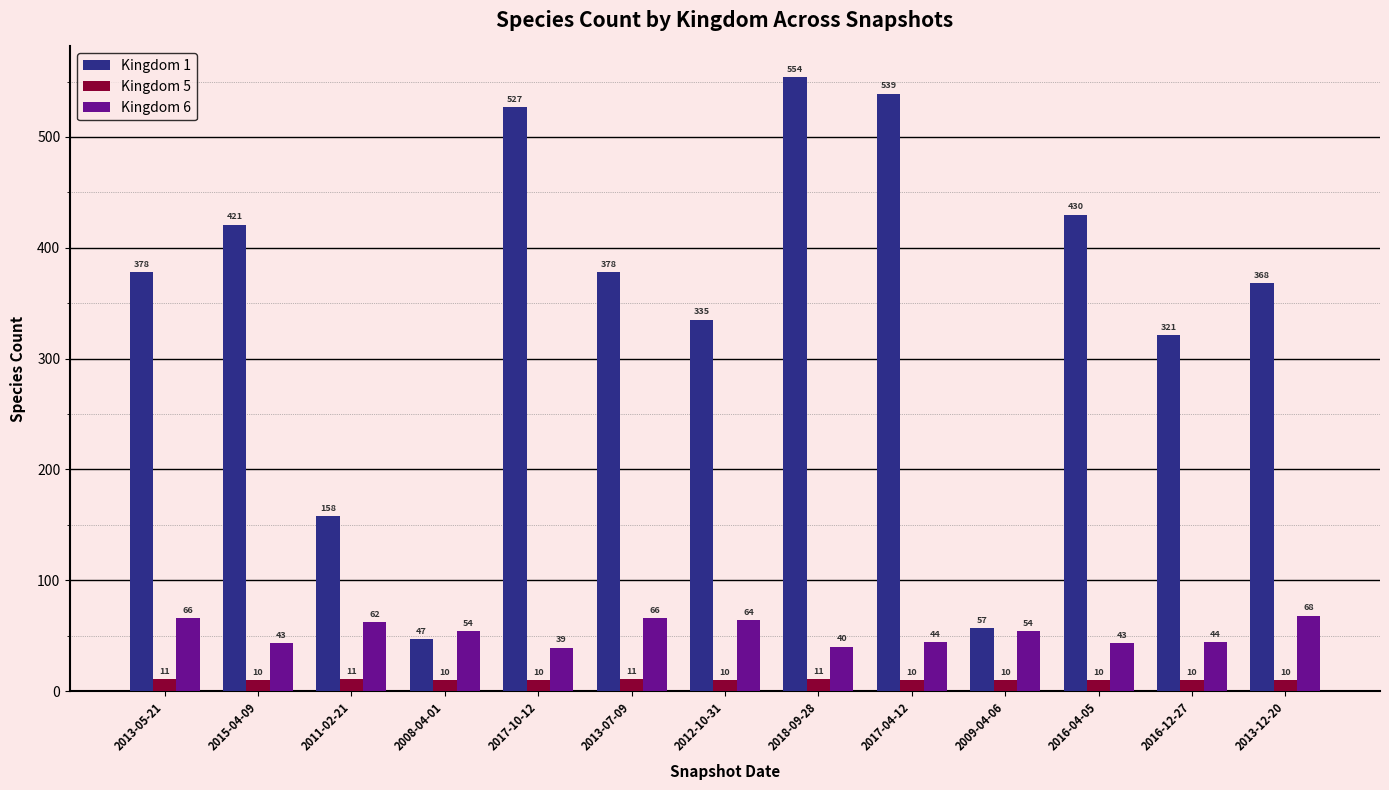

What are all the series names shown in the legend?

Kingdom 1, Kingdom 5, Kingdom 6